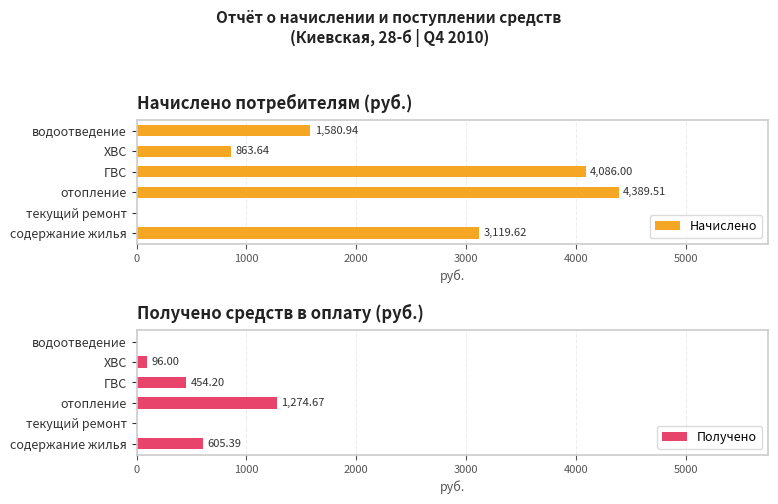

Where is Начислено nearest to the value 2194?

водоотведение